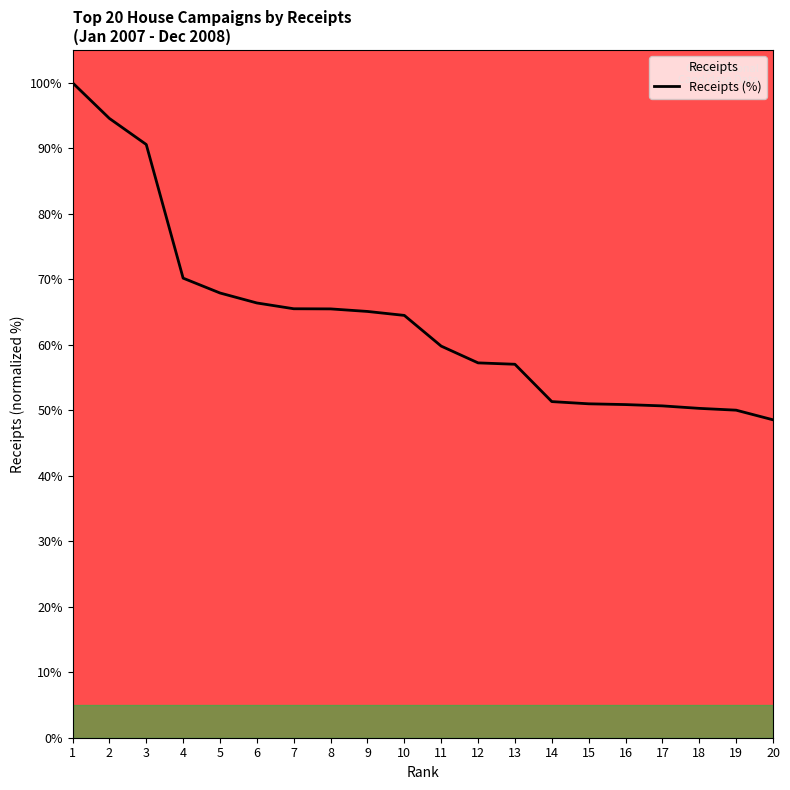

What is the change in value from 10 to 19?

-14.5